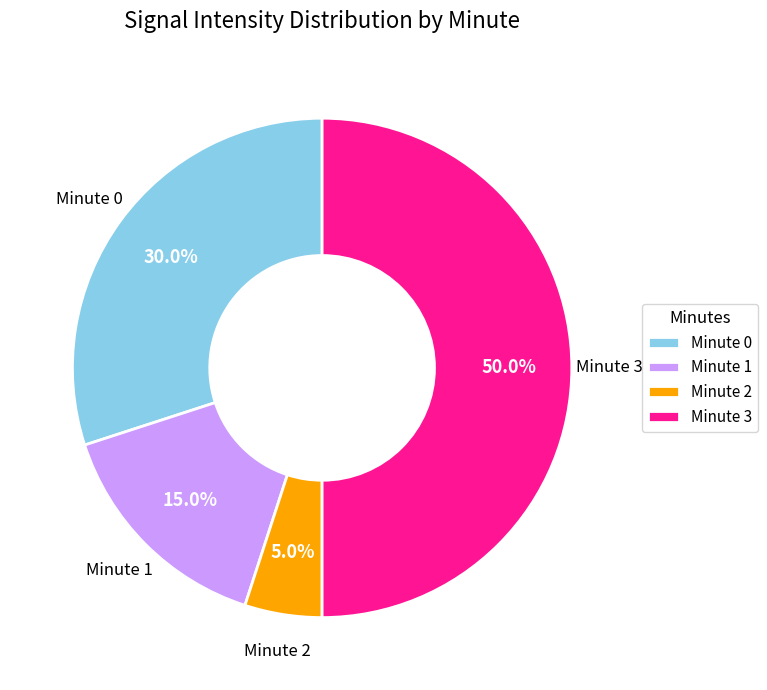

Does Minute 0 account for over 50% of the chart?

No